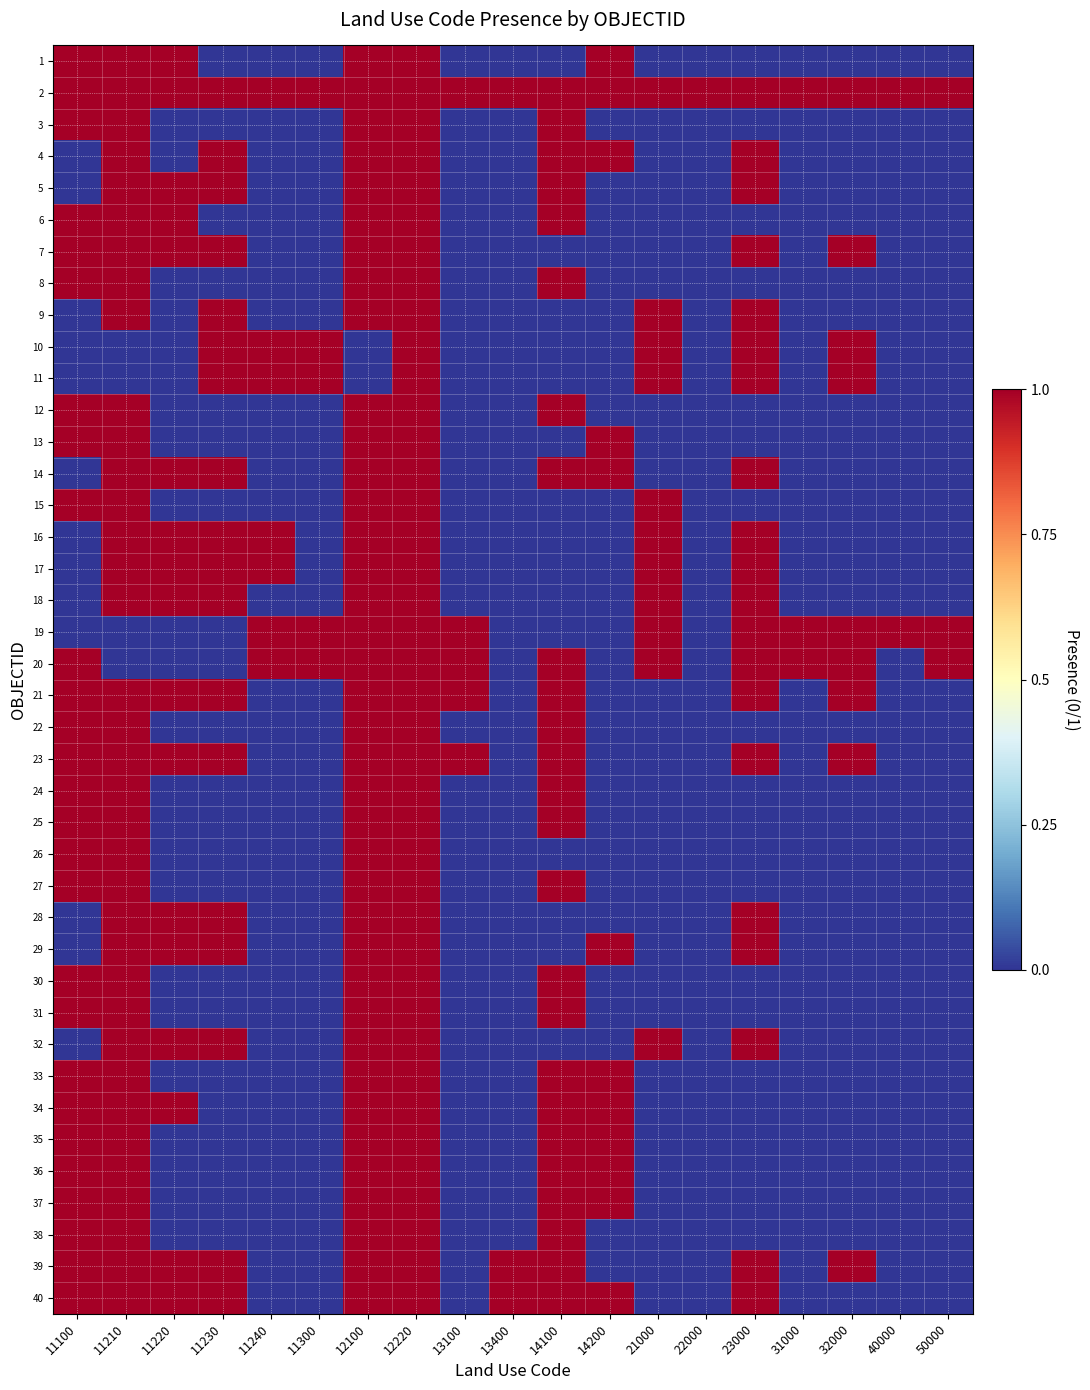

What is the greatest value displayed?

1